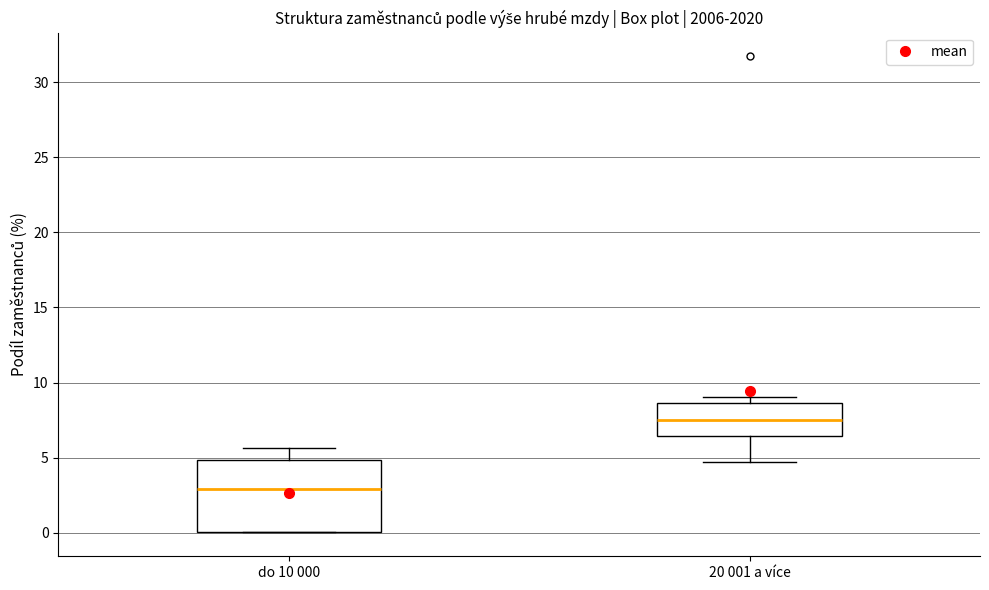

Where is the upper edge of the box for do 10 000 on the y-axis? The values are not printed on the chart, so give them approximately, as read against the axis.

5.0